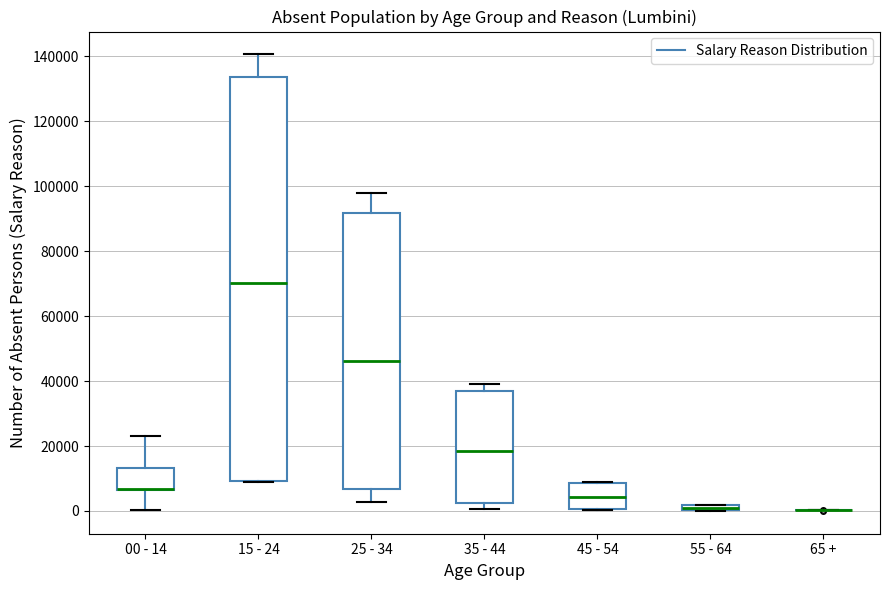

Where does the median line of the box for 15 - 24 sit on the y-axis? The values are not printed on the chart, so give them approximately, as read against the axis.

70000